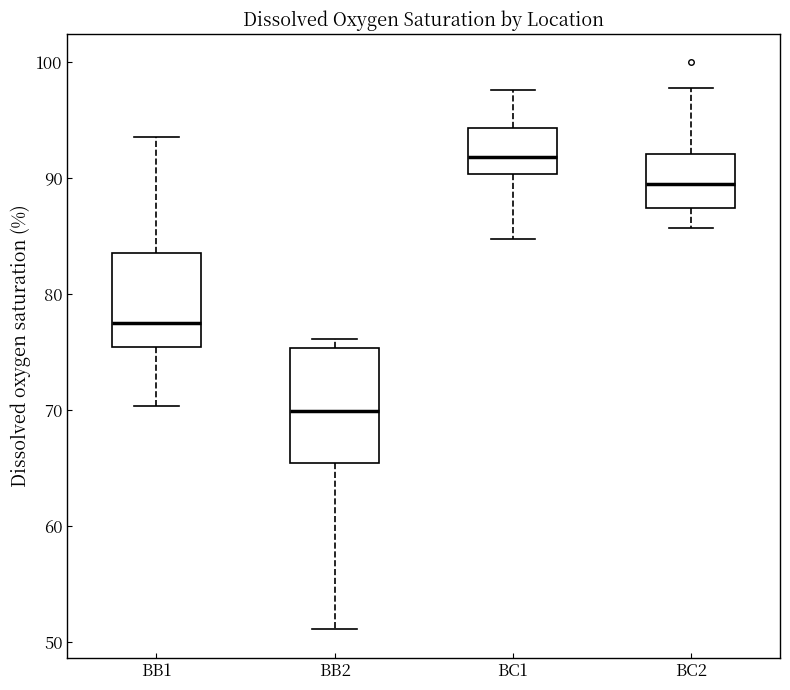

Which box's median line is the lowest?

BB2